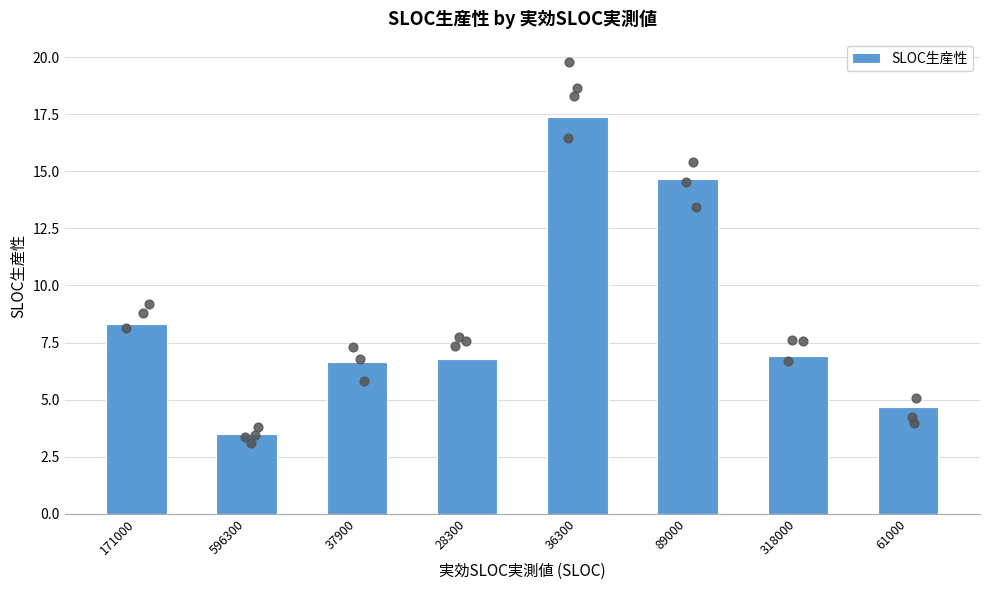

What is the change in value from 171000 to 89000?

+6.3